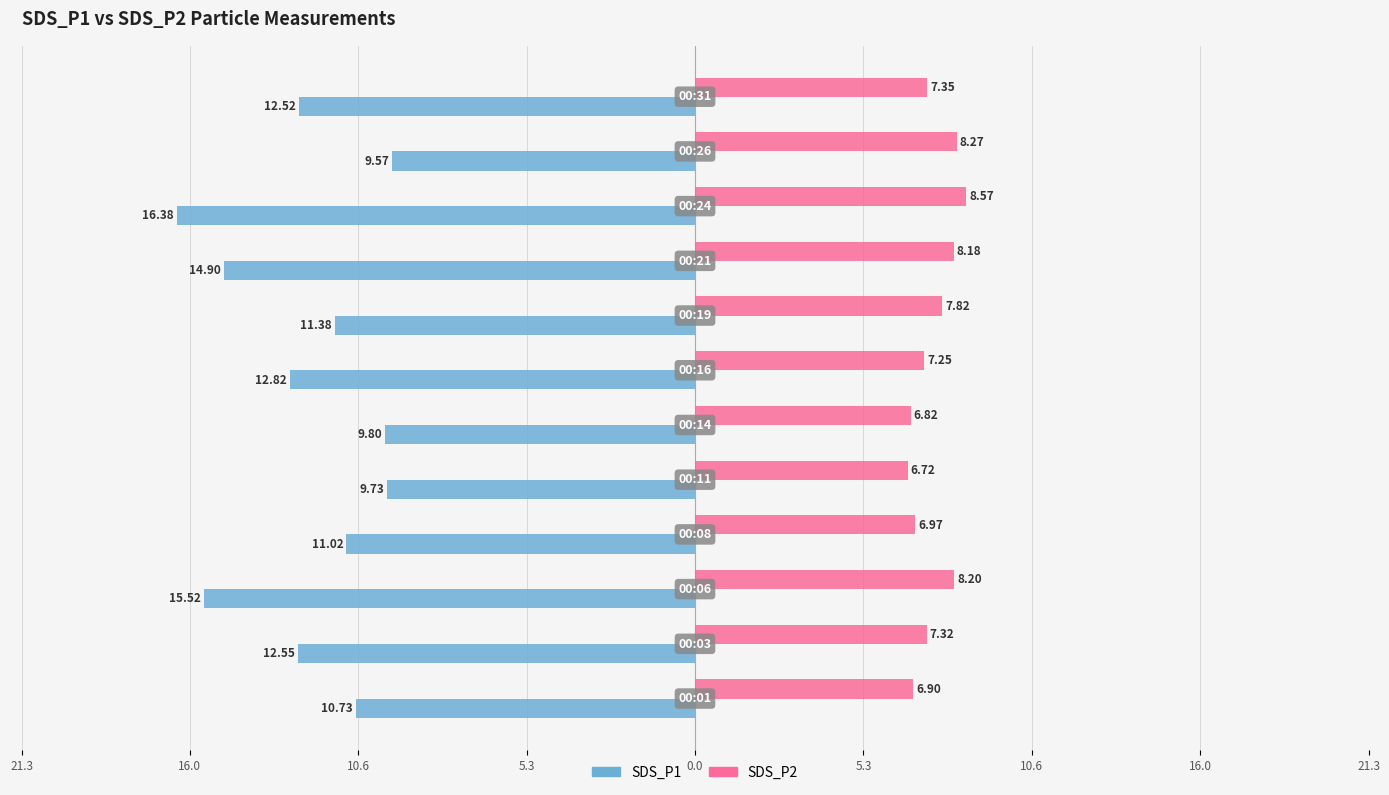

What are all the series names shown in the legend?

SDS_P1, SDS_P2